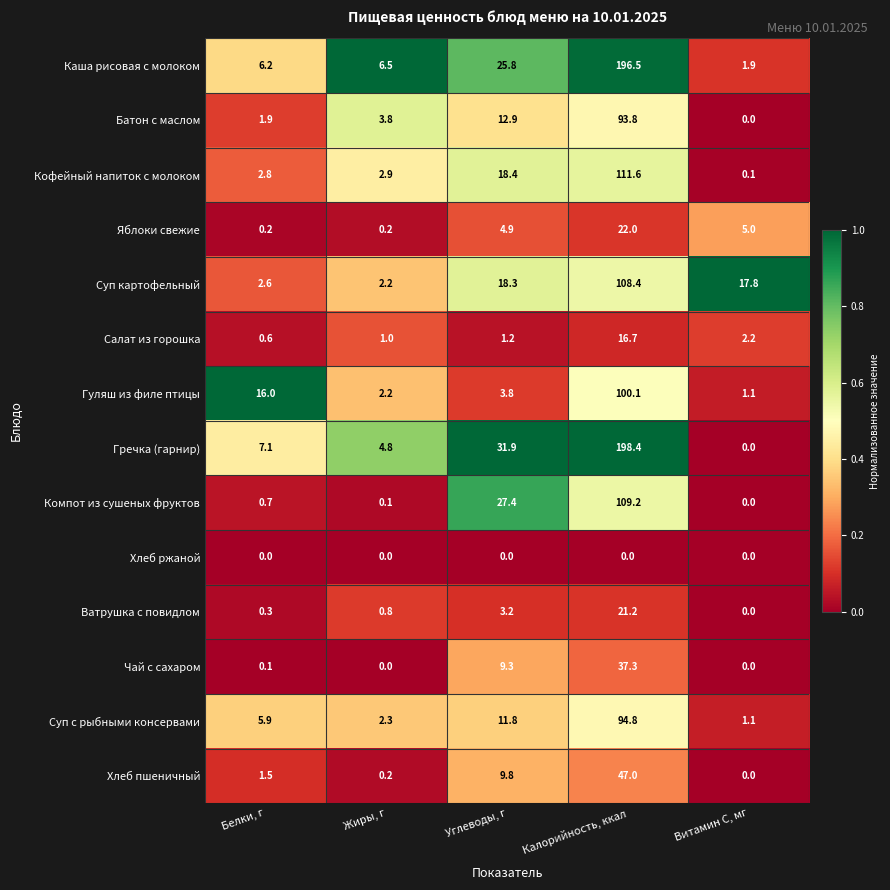

At which category is the sum across all series the highest?

Калорийность, ккал